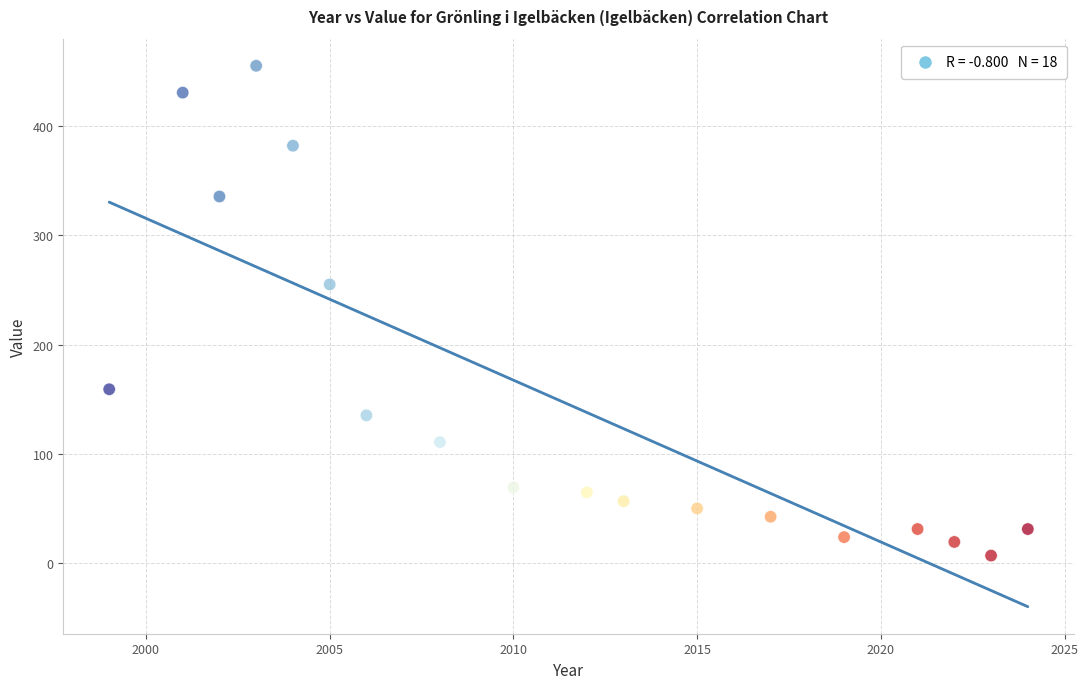

What is the range of X values (max minus min)?

25.0